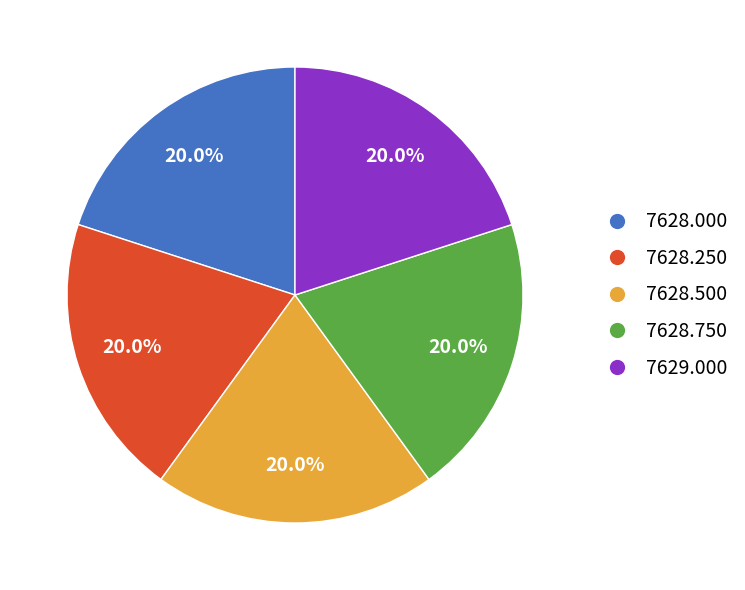

Does 7628.000 represent more than half of the total?

No